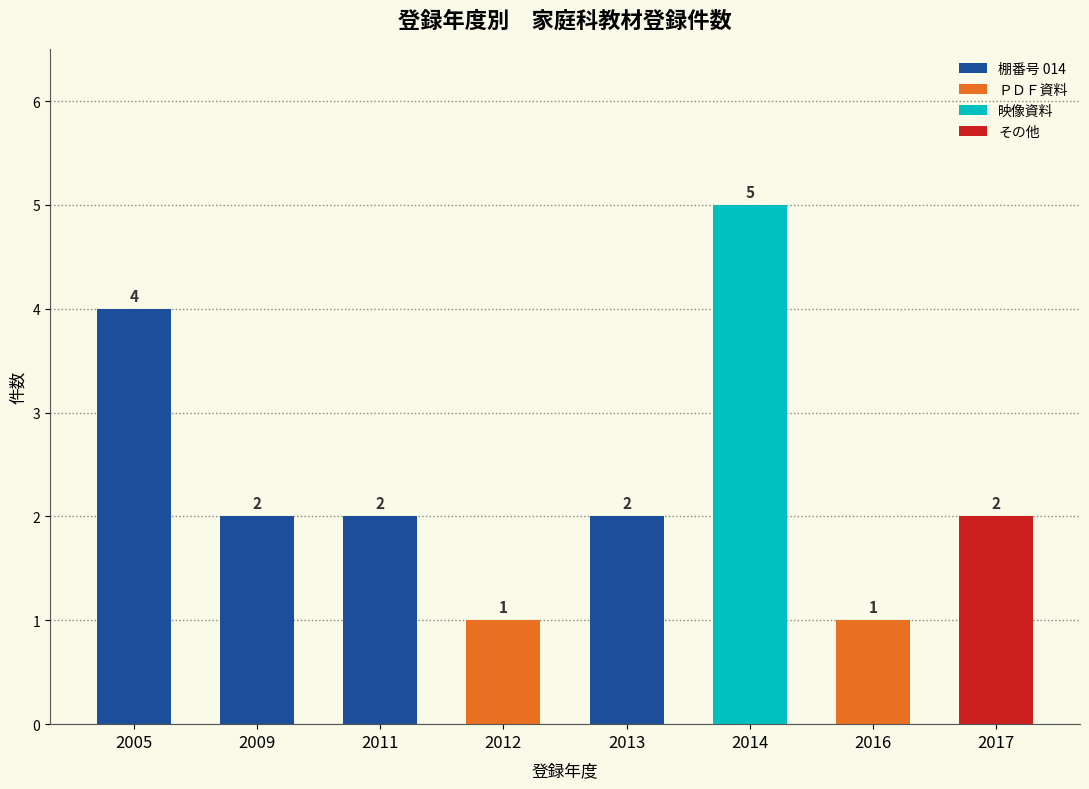

Count the values in the range 2 to 4.

5